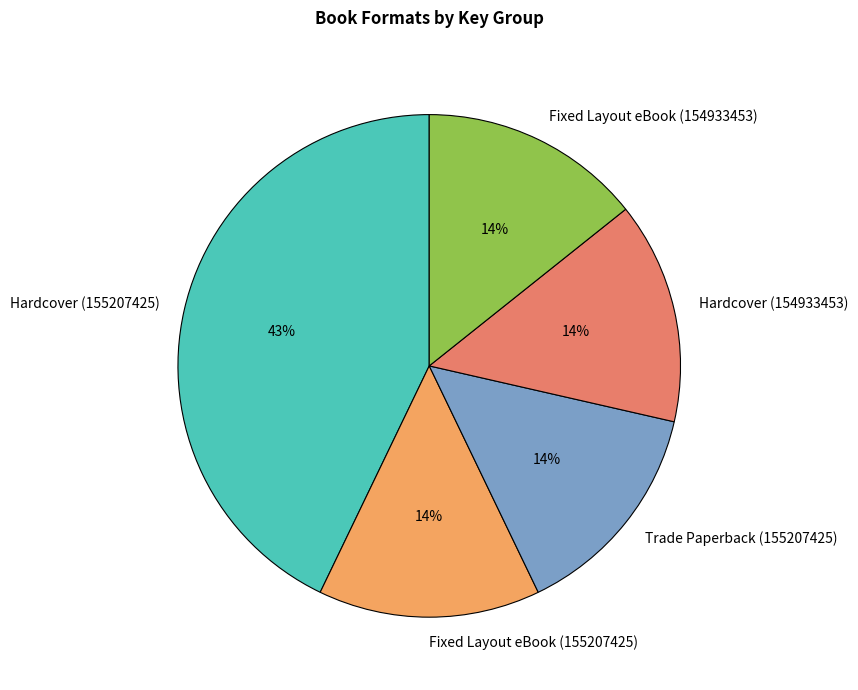

Does Hardcover (155207425) account for over 50% of the chart?

No